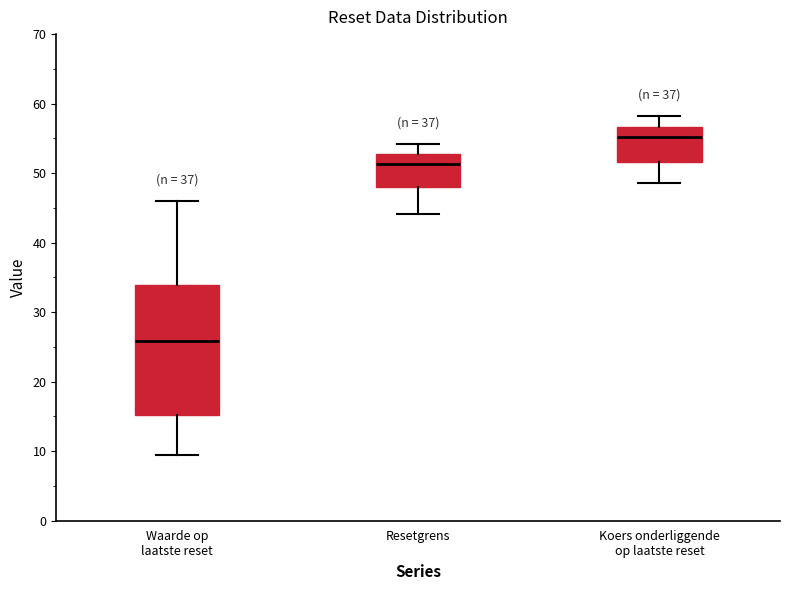

Reading left to right, transcribe this box plot: for each box, give where its median line is, the range the box spans, and where its two whiskers end, as read against the y-axis. The values are not printed on the chart, so give them approximately, as read against the axis.

Waarde op laatste reset: median 26, box 15 to 34, whiskers 9 to 46
Resetgrens: median 51, box 48 to 53, whiskers 44 to 54
Koers onderliggende op laatste reset: median 55, box 52 to 57, whiskers 49 to 58